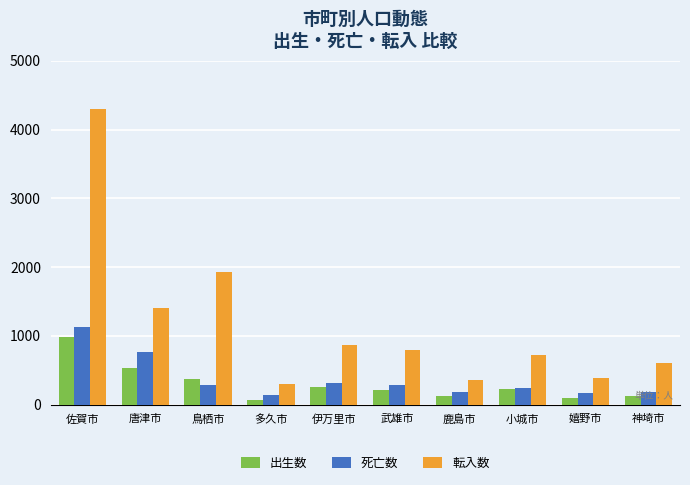

At how many categories does at least one series exceed 1184?

3